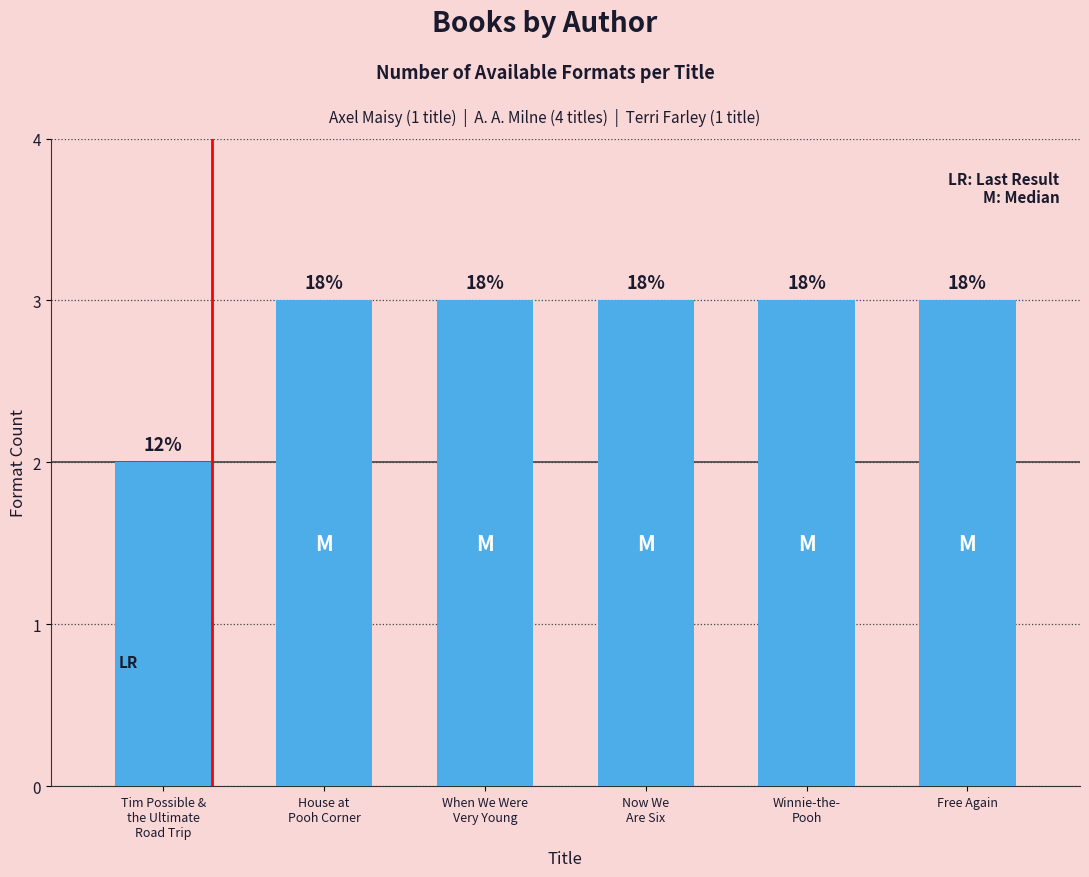

Reading left to right, what are all the values shown in this chart?

2	3	3	3	3	3